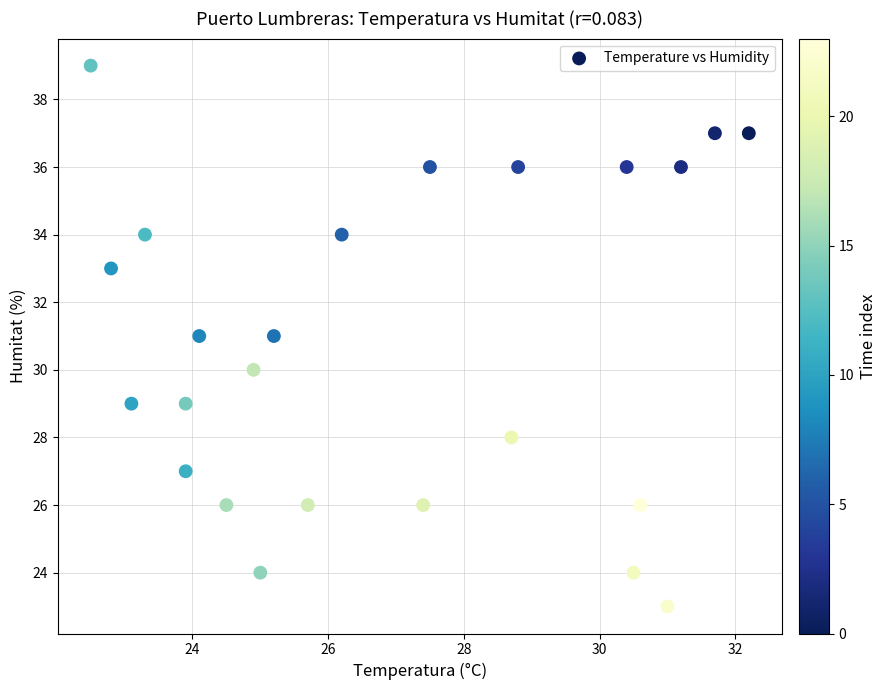

What is the range of Y values (max minus min)?

16